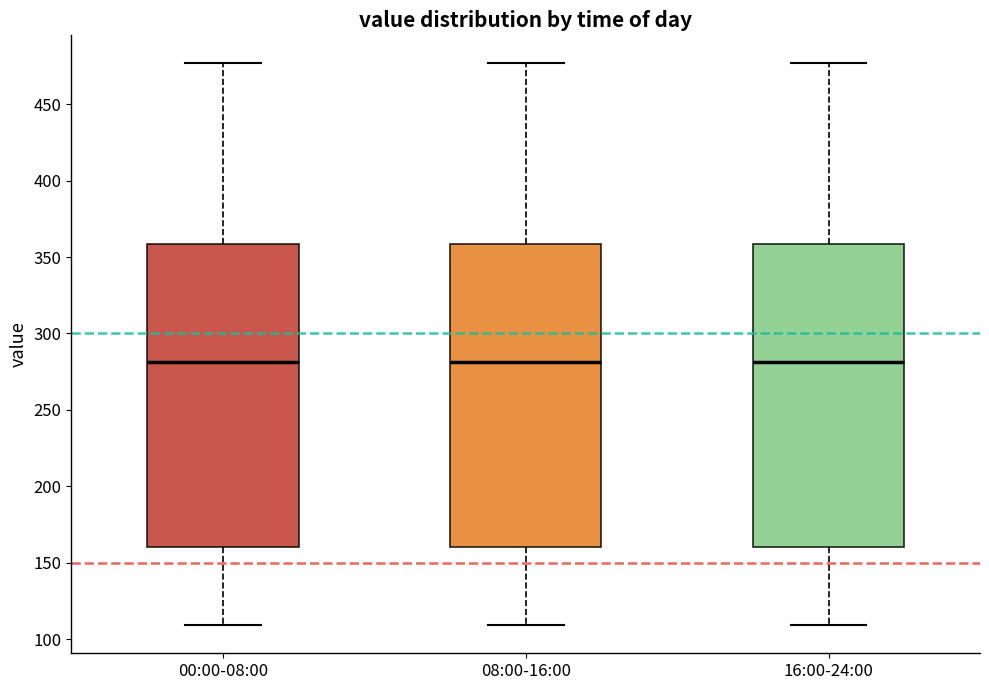

Where is the lower edge of the box for 16:00-24:00 on the y-axis? The values are not printed on the chart, so give them approximately, as read against the axis.

160